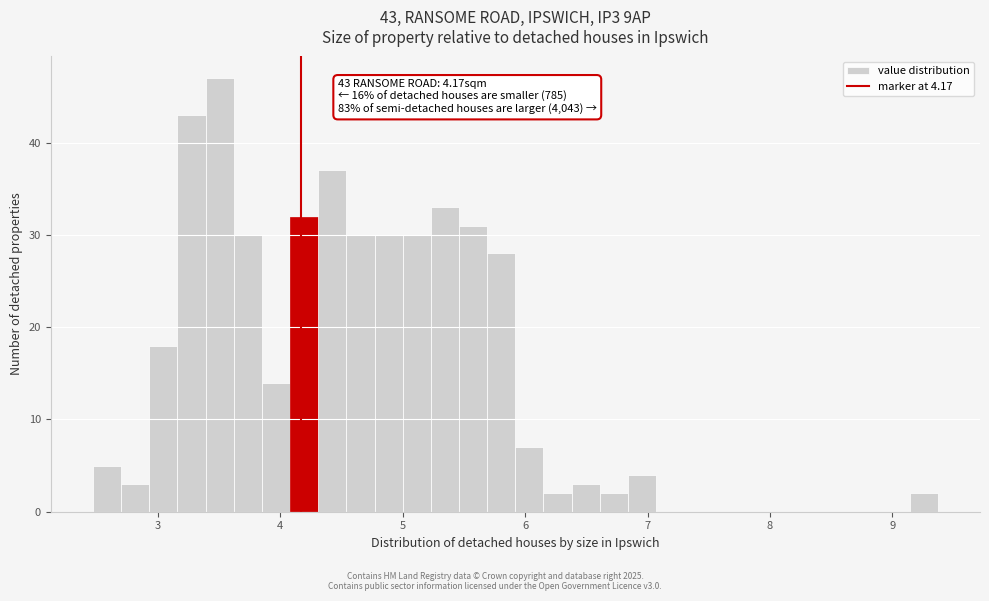

Read against the x-axis, roughly where is the centre of the tallest bar?

3.5